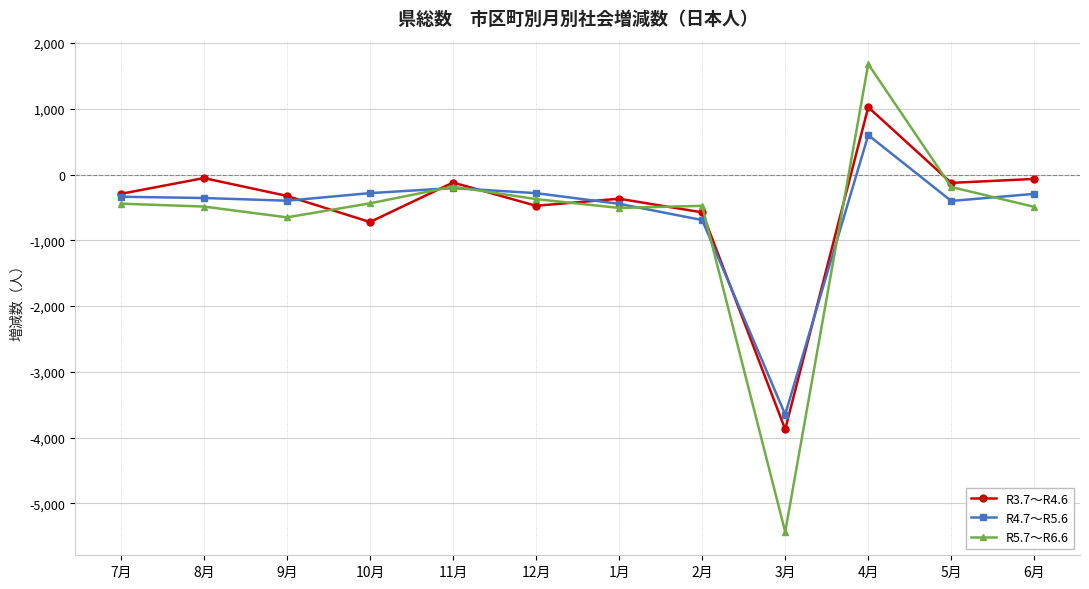

List the series in order of their peak value, lowest first.

R4.7～R5.6, R3.7～R4.6, R5.7～R6.6